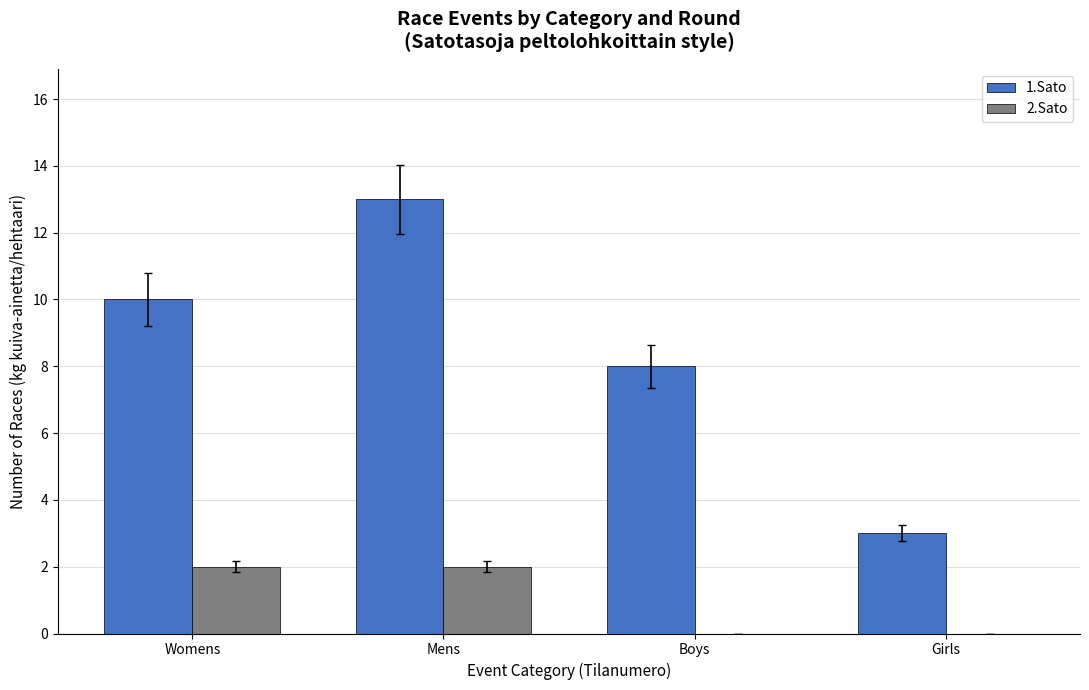

Reading left to right, what are all the values shown in this chart?

1.Sato: 10	13	8	3
2.Sato: 2	2	0	0